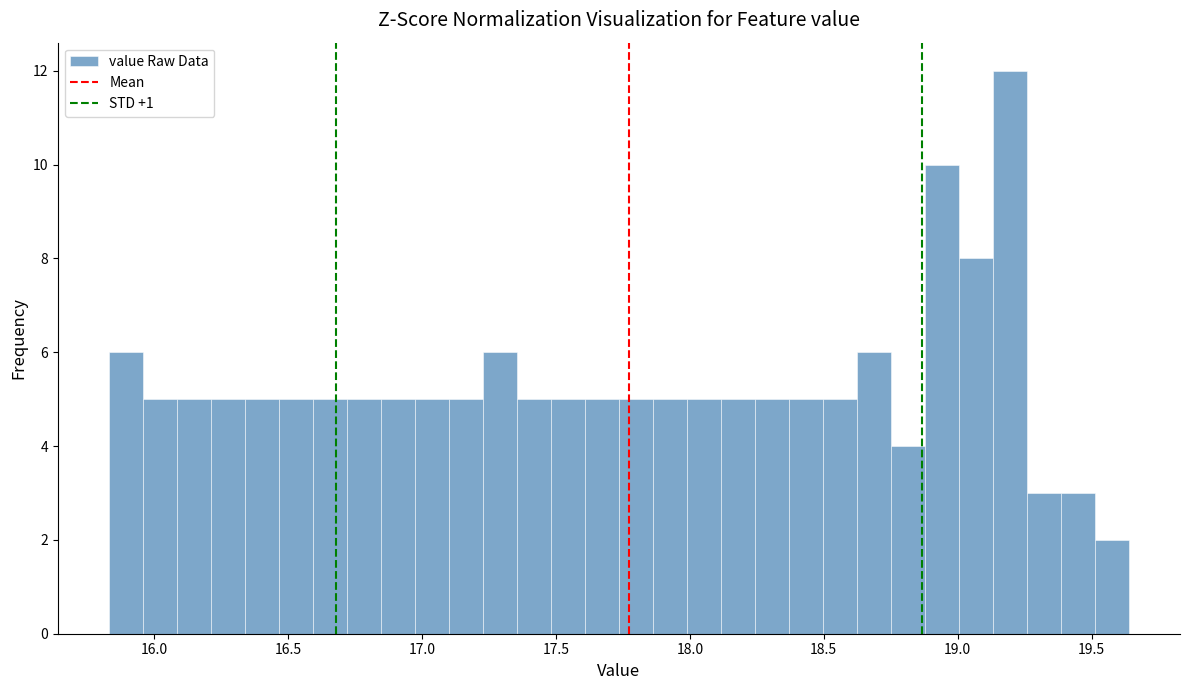

Around what value on the x-axis is the tallest bar? Give the approximate position of its centre, as read against the axis.

19.20